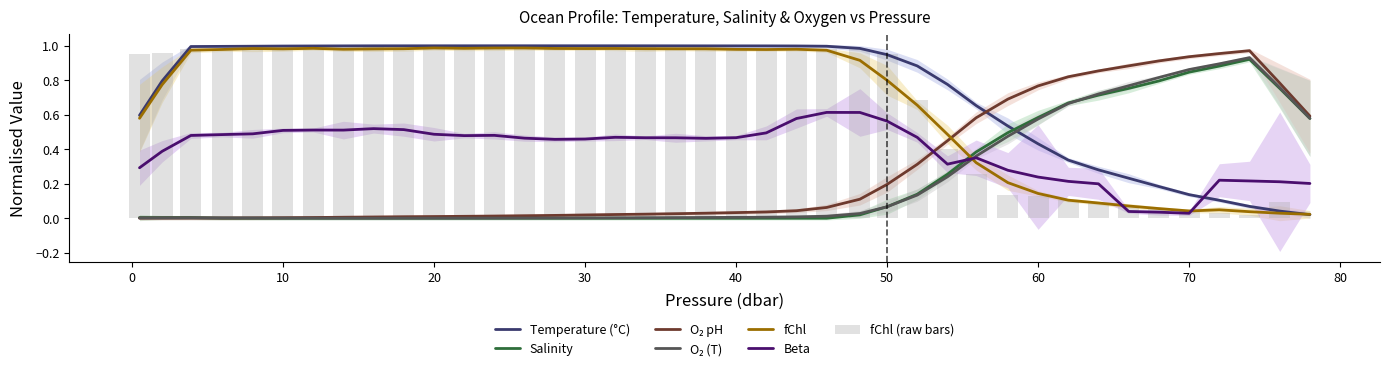

What is the label of the 22nd bar from the left?

42.0